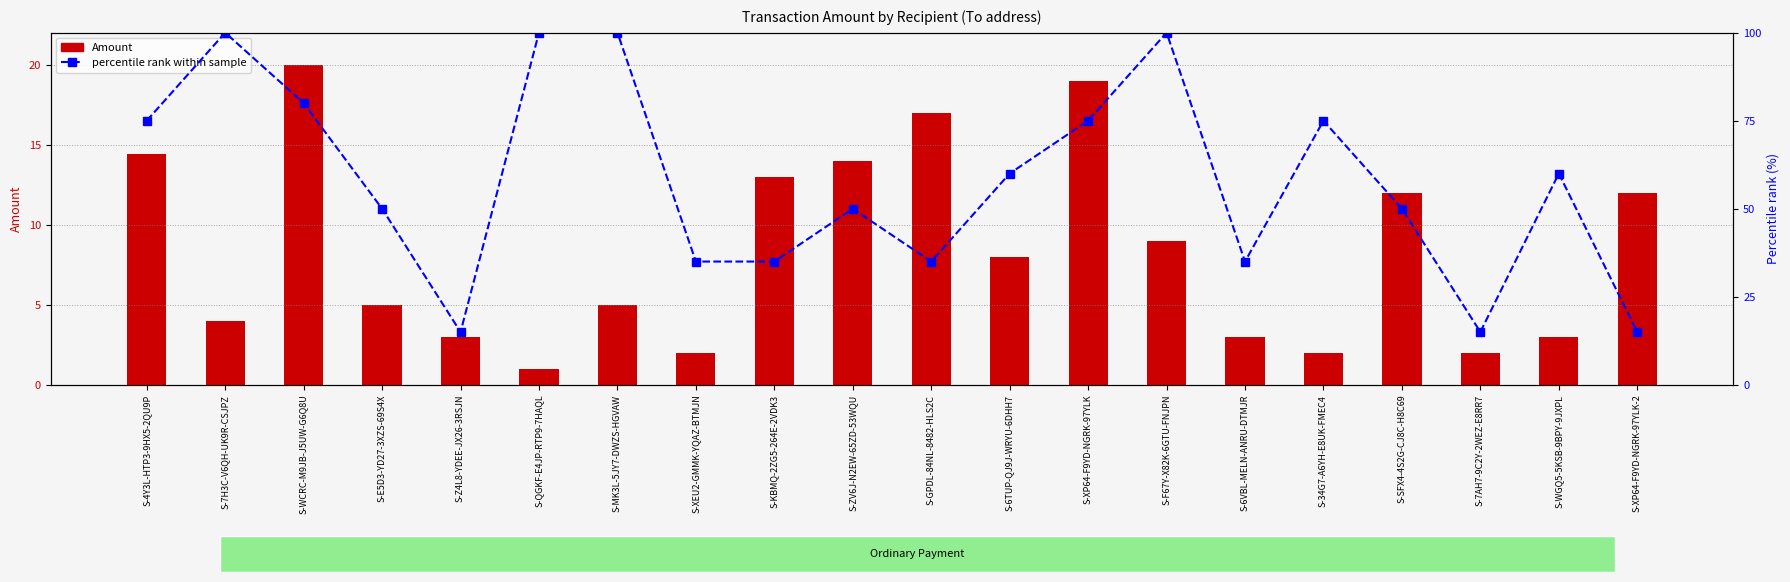

What is the average value of the Amount series?

8.4